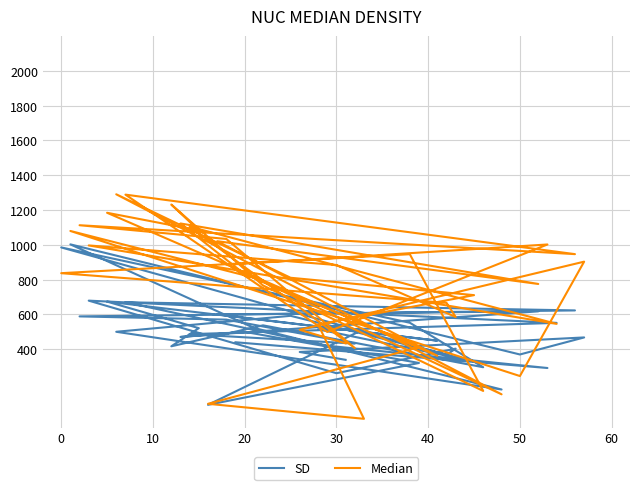

True or false: Median has a value of 71.4 at 50.

False